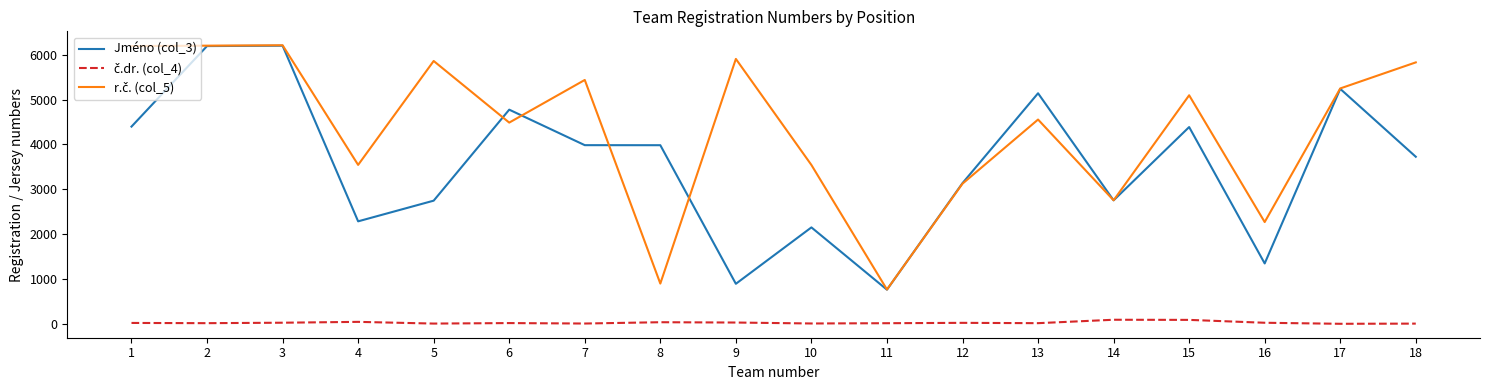

What is the greatest value displayed?

6207